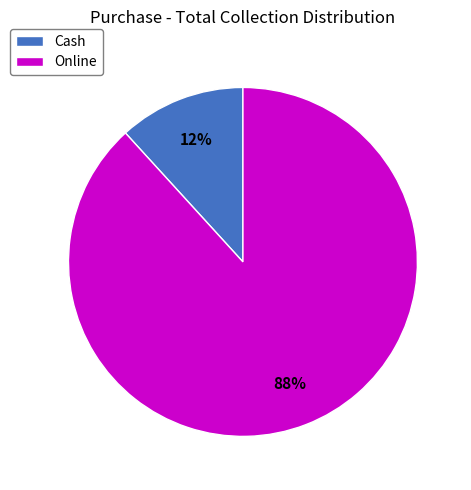

True or false: Cash accounts for 18% of the total.

False